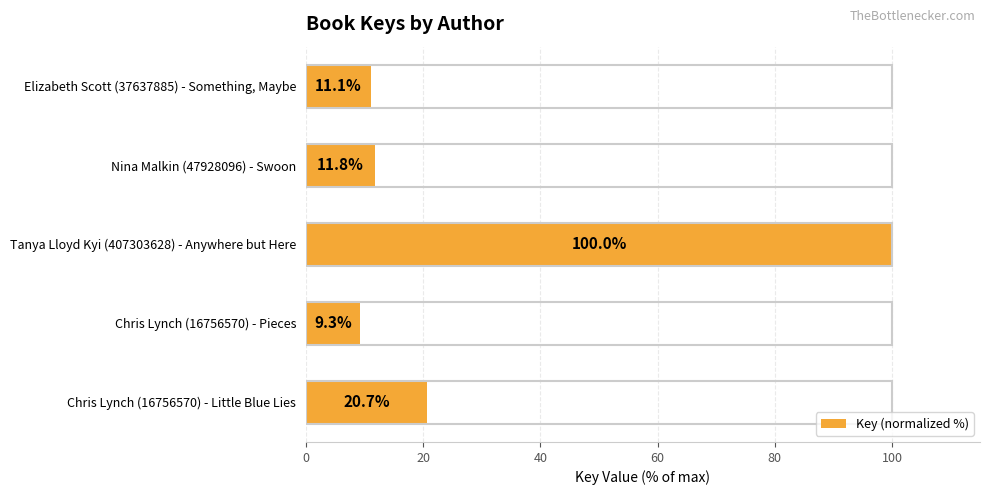

What is the difference between the second highest and minimum values?

11.4